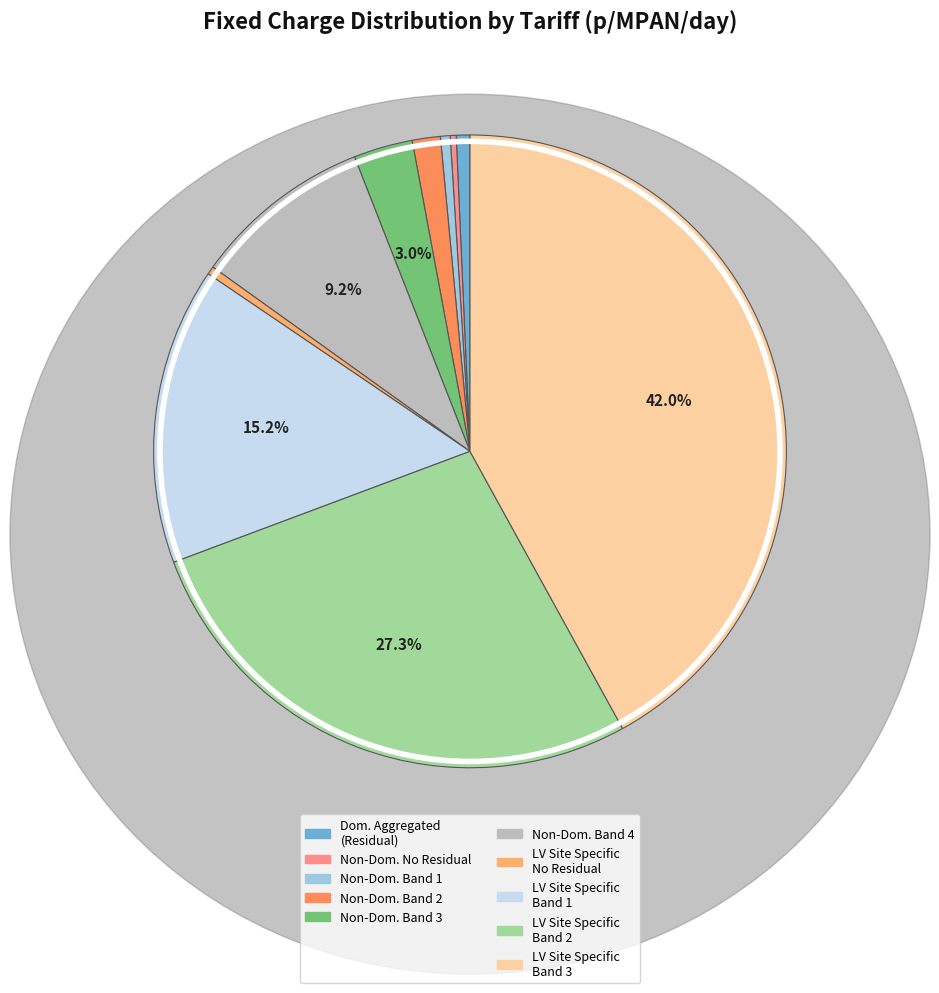

To the nearest percent, what is the difference between the largest and smallest slice percentages?

42%